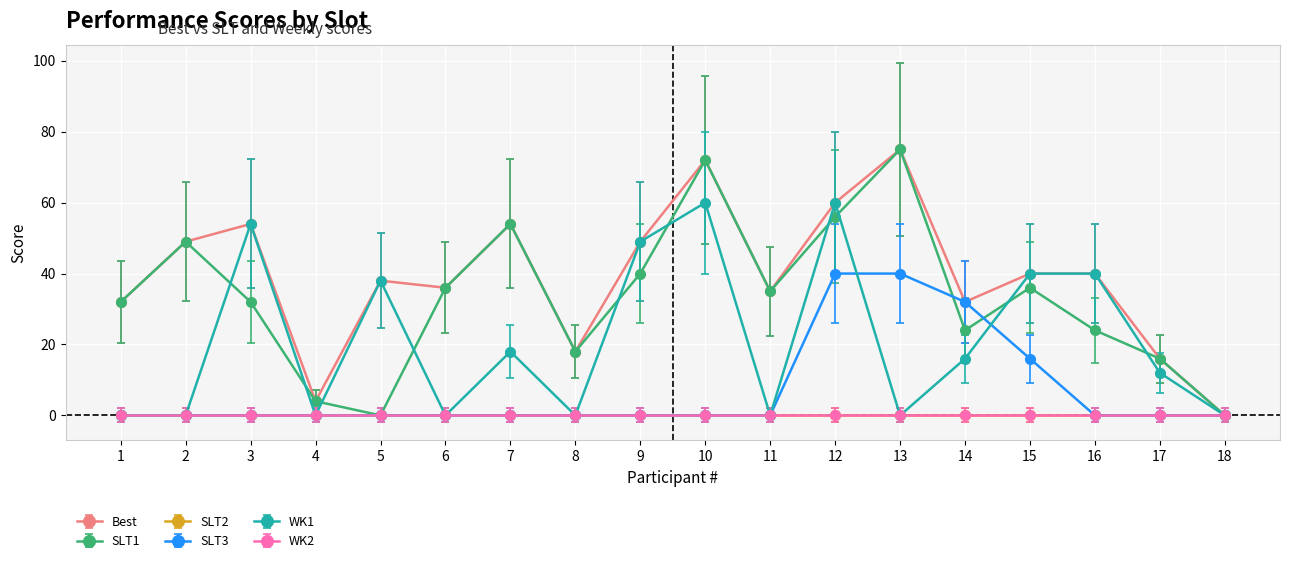

How many interior local valleys does the Best series have?

5